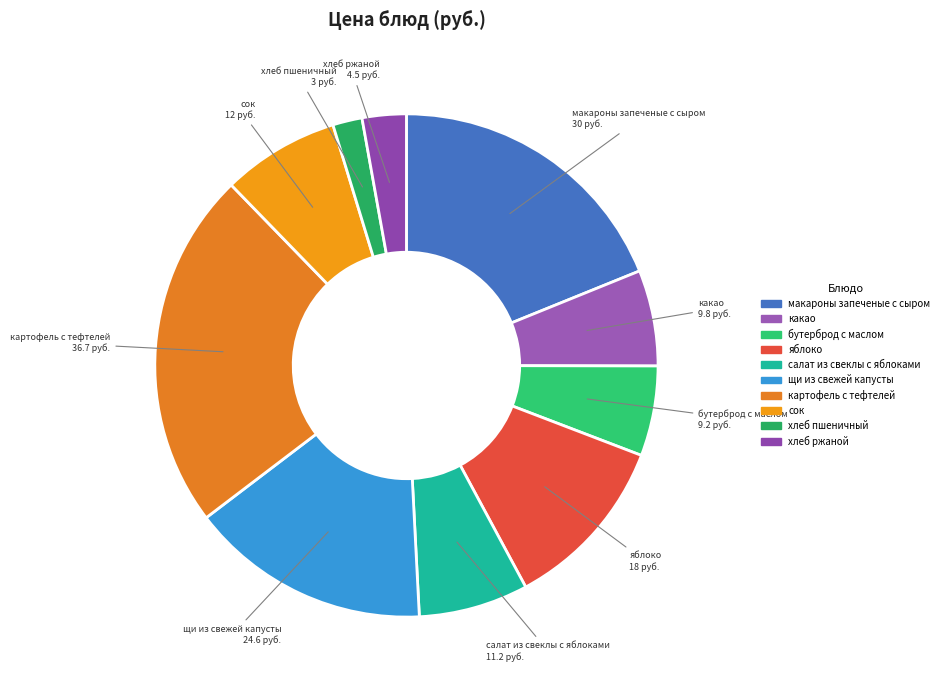

Approximately how many times larger is the value at хлеб пшеничный compared to яблоко?

0.2